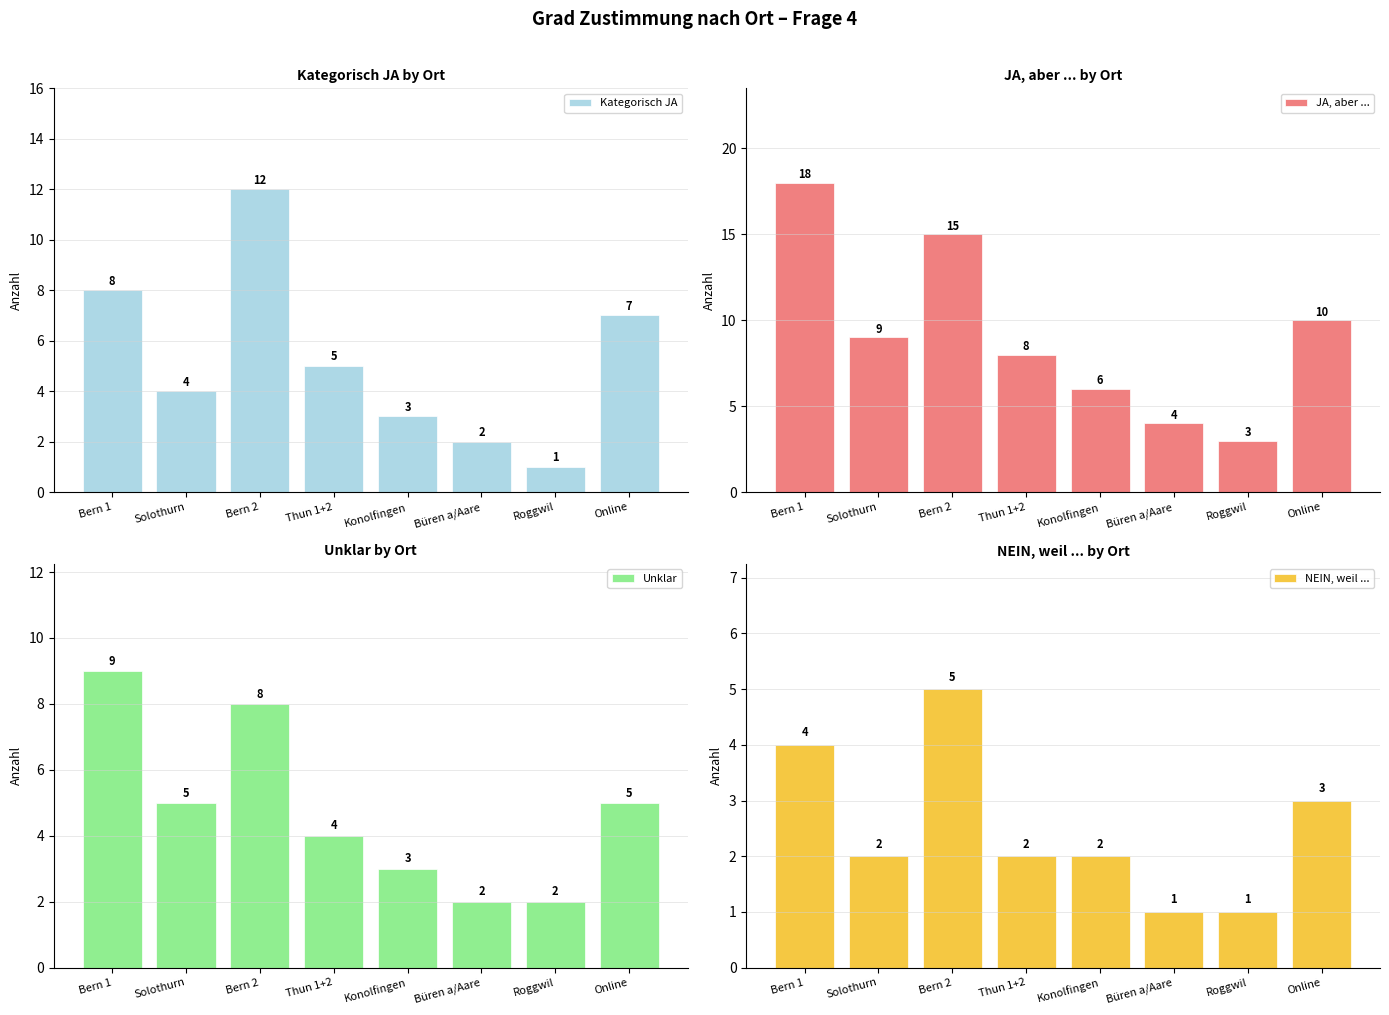

Rank the series at Bern 2 from lowest to highest value.

NEIN, weil ..., Unklar, Kategorisch JA, JA, aber ...